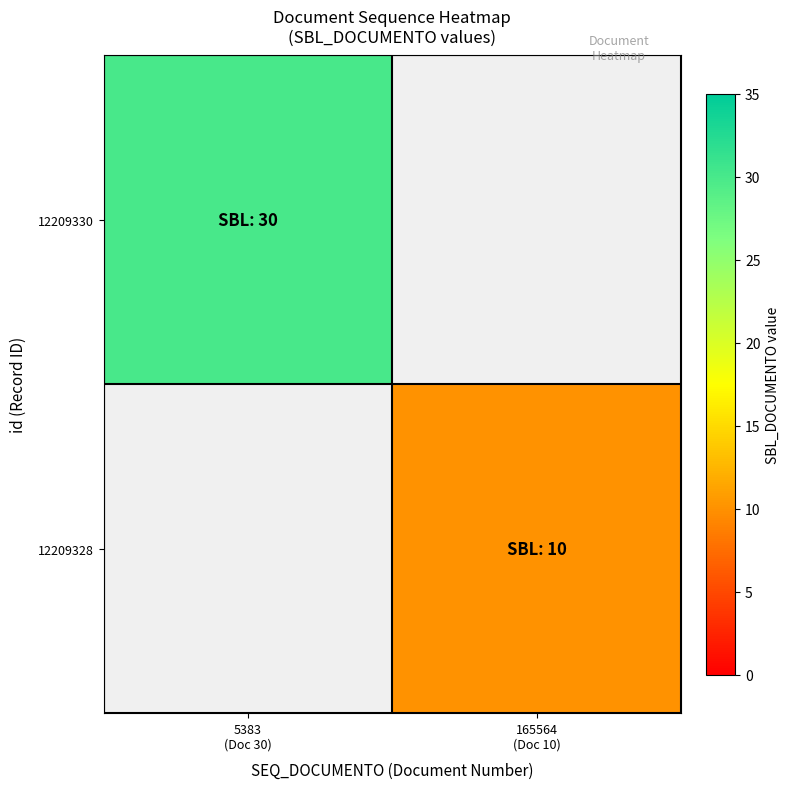

Which category has the lowest value in the 12209330 series?

5383 (Doc 30)